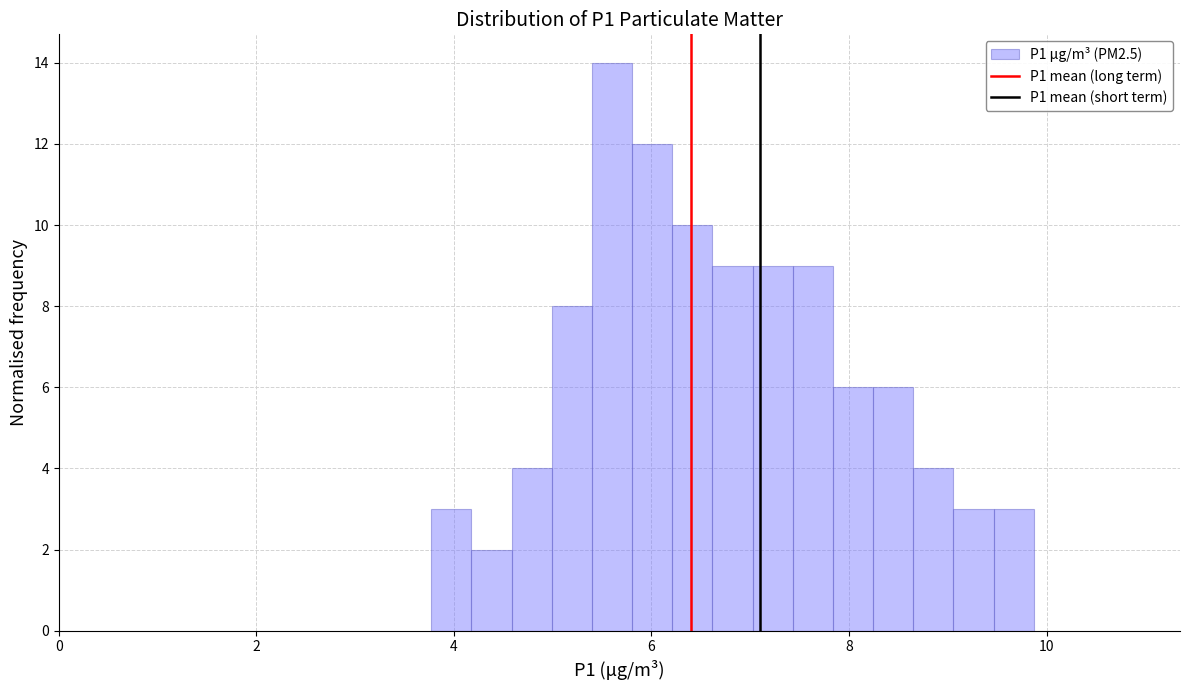

Around what value on the x-axis is the tallest bar? Give the approximate position of its centre, as read against the axis.

5.6